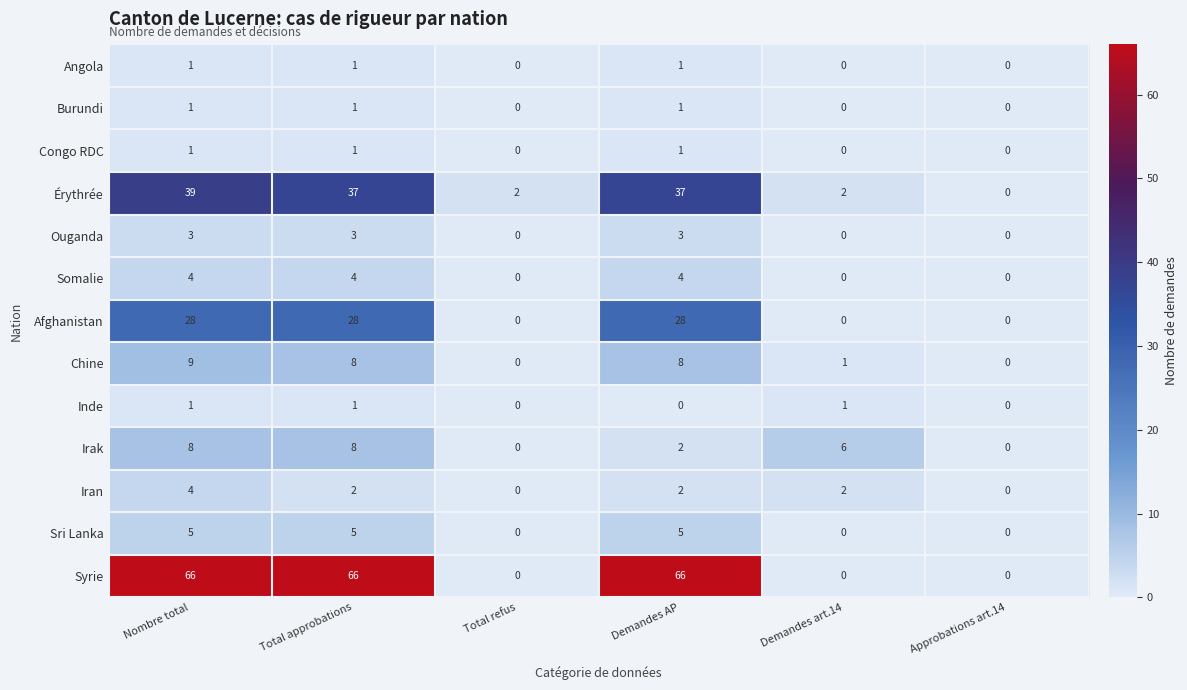

What is the maximum value shown in the chart?

66